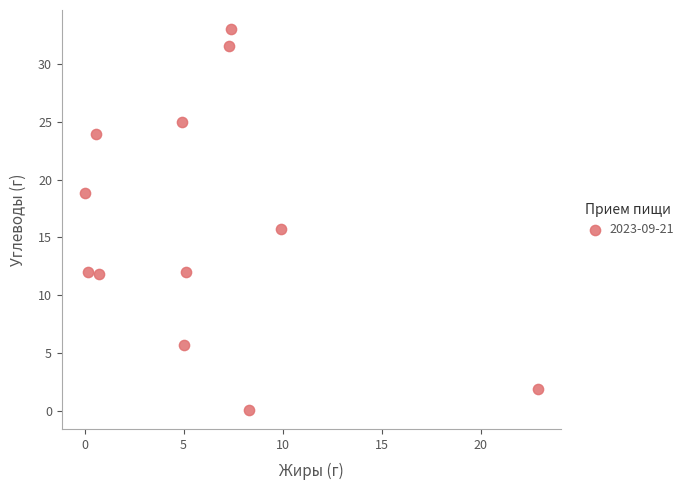

What is the range of Y values (max minus min)?

32.9